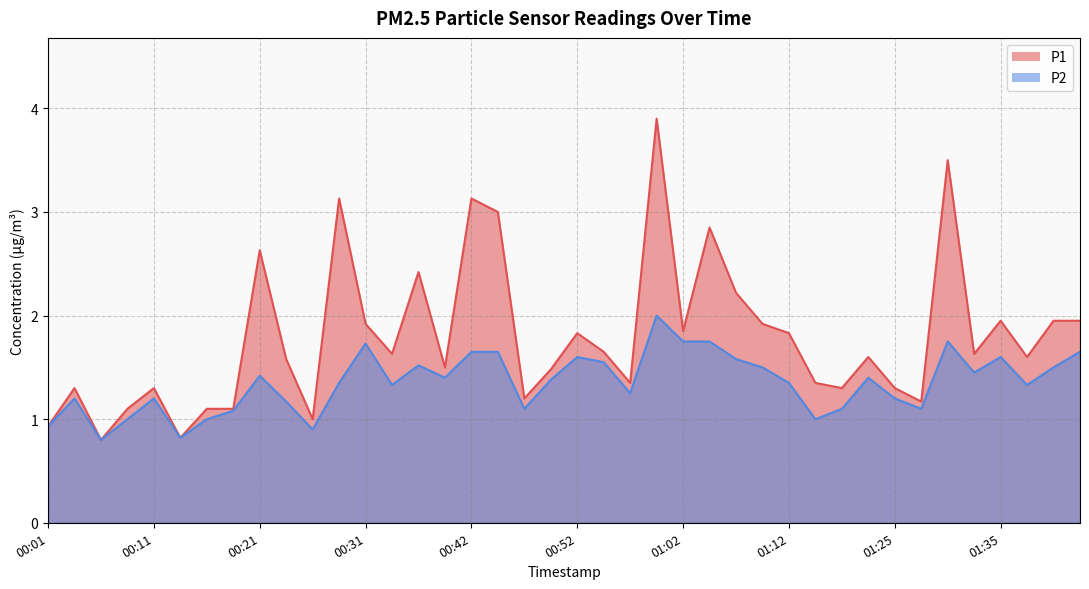

What is the sum of all P1 values?

71.8